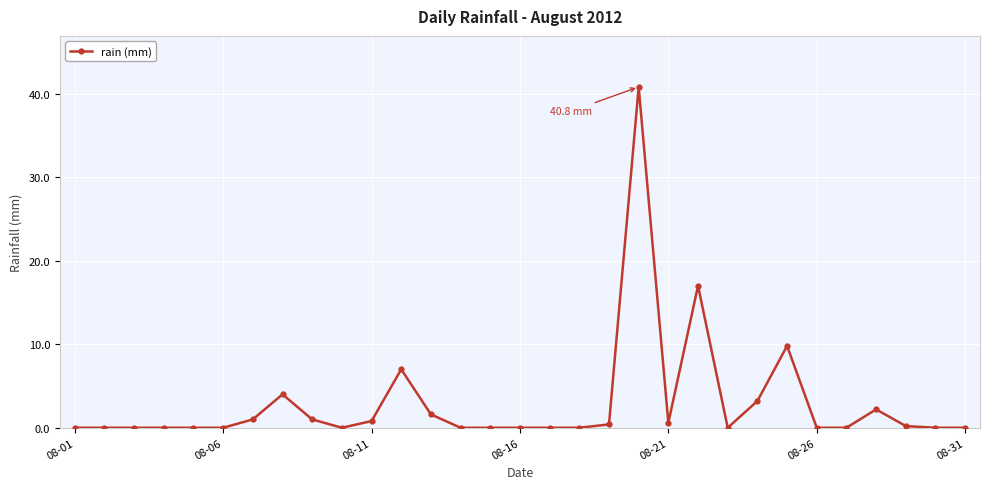

True or false: the data has more than 1 interior local peaks.

True